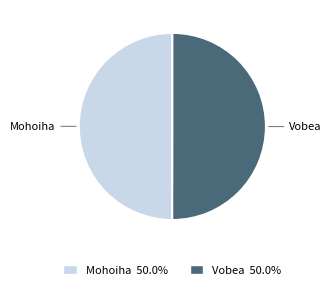

Combined, do Mohoiha and Vobea account for over 50%?

Yes